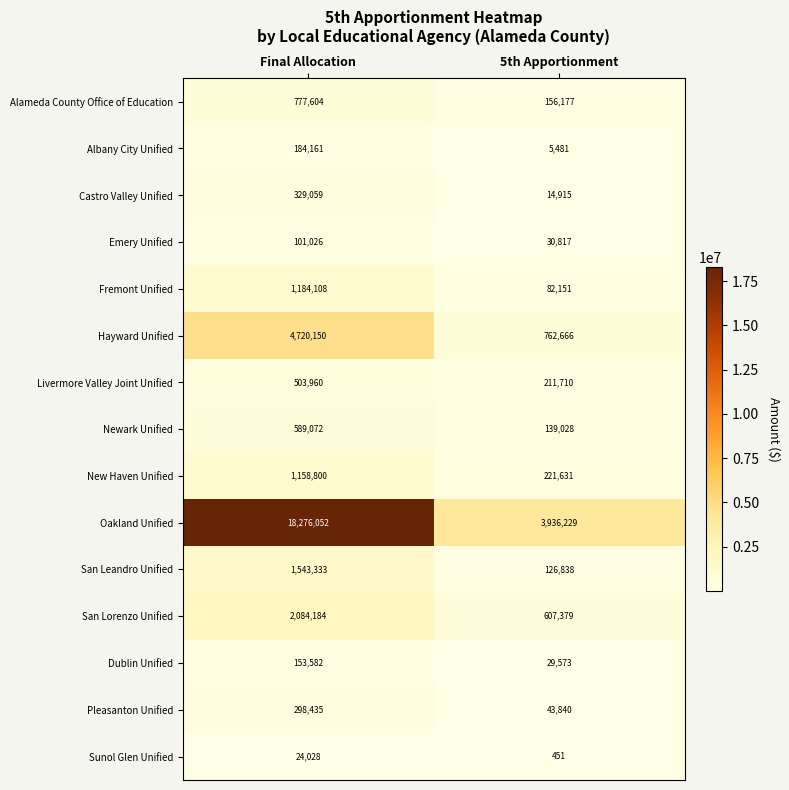

Reading right to left, transcribe all the data shown in this chart.

Alameda County Office of Education: 156177	777604
Albany City Unified: 5481	184161
Castro Valley Unified: 14915	329059
Emery Unified: 30817	101026
Fremont Unified: 82151	1184108
Hayward Unified: 762666	4720150
Livermore Valley Joint Unified: 211710	503960
Newark Unified: 139028	589072
New Haven Unified: 221631	1158800
Oakland Unified: 3936229	18276052
San Leandro Unified: 126838	1543333
San Lorenzo Unified: 607379	2084184
Dublin Unified: 29573	153582
Pleasanton Unified: 43840	298435
Sunol Glen Unified: 451	24028